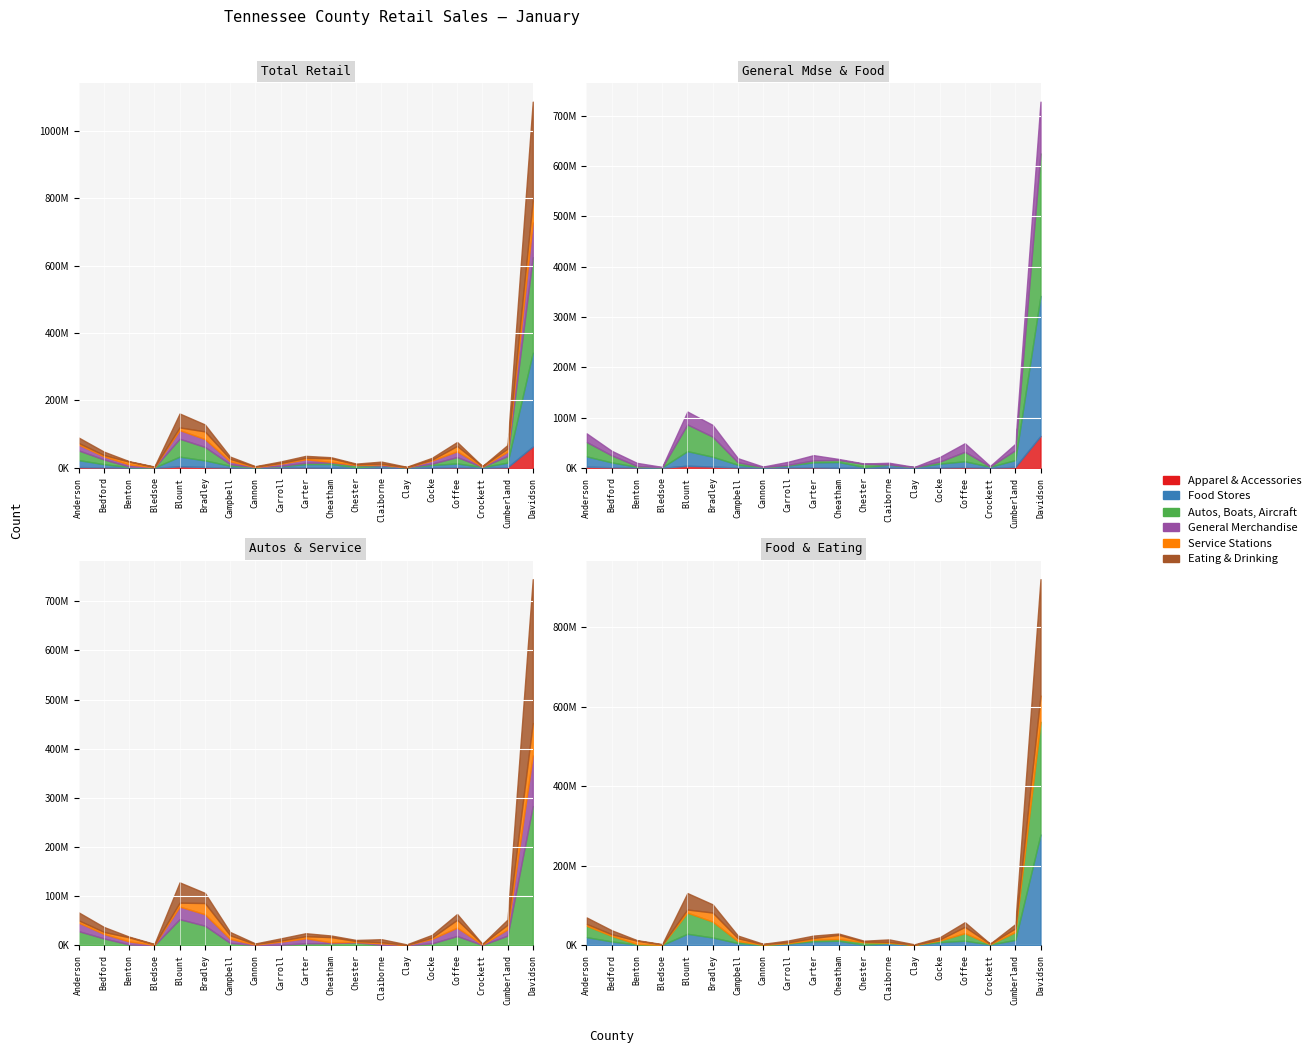

Count the number of data series in this chart.

6